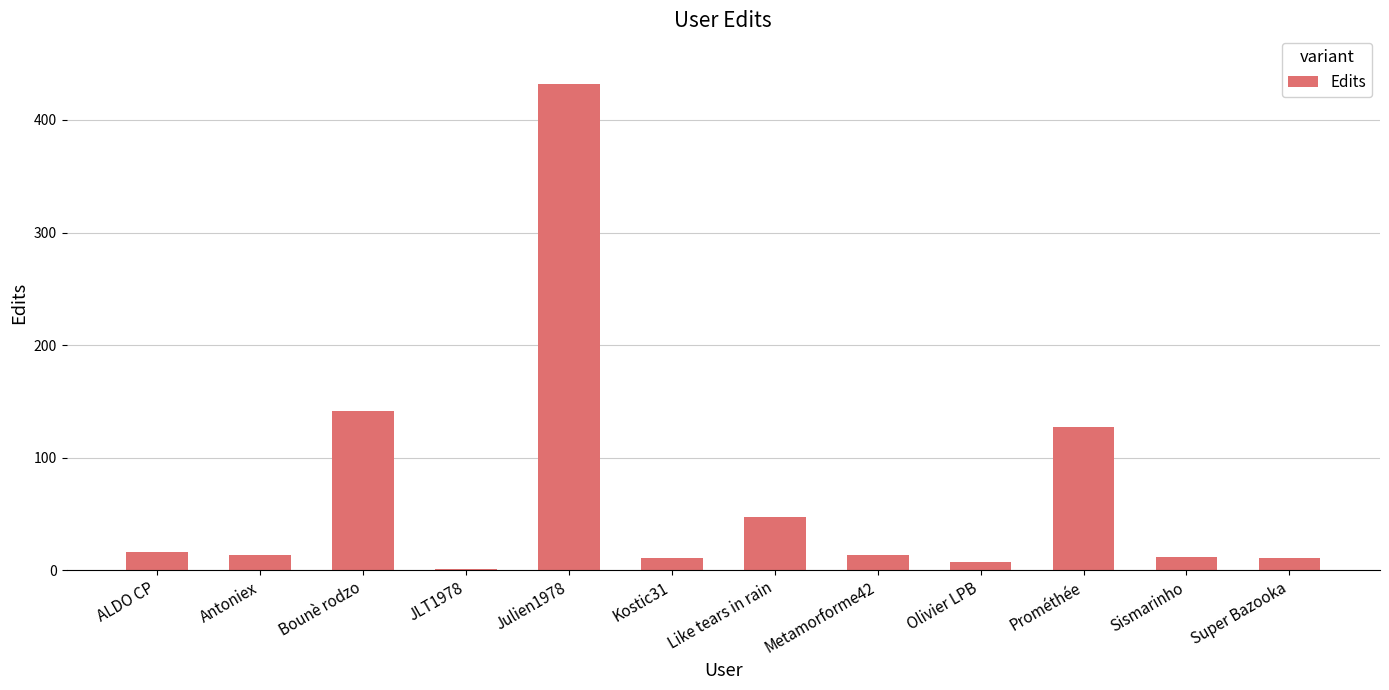

What is the approximate value at Sismarinho?

12